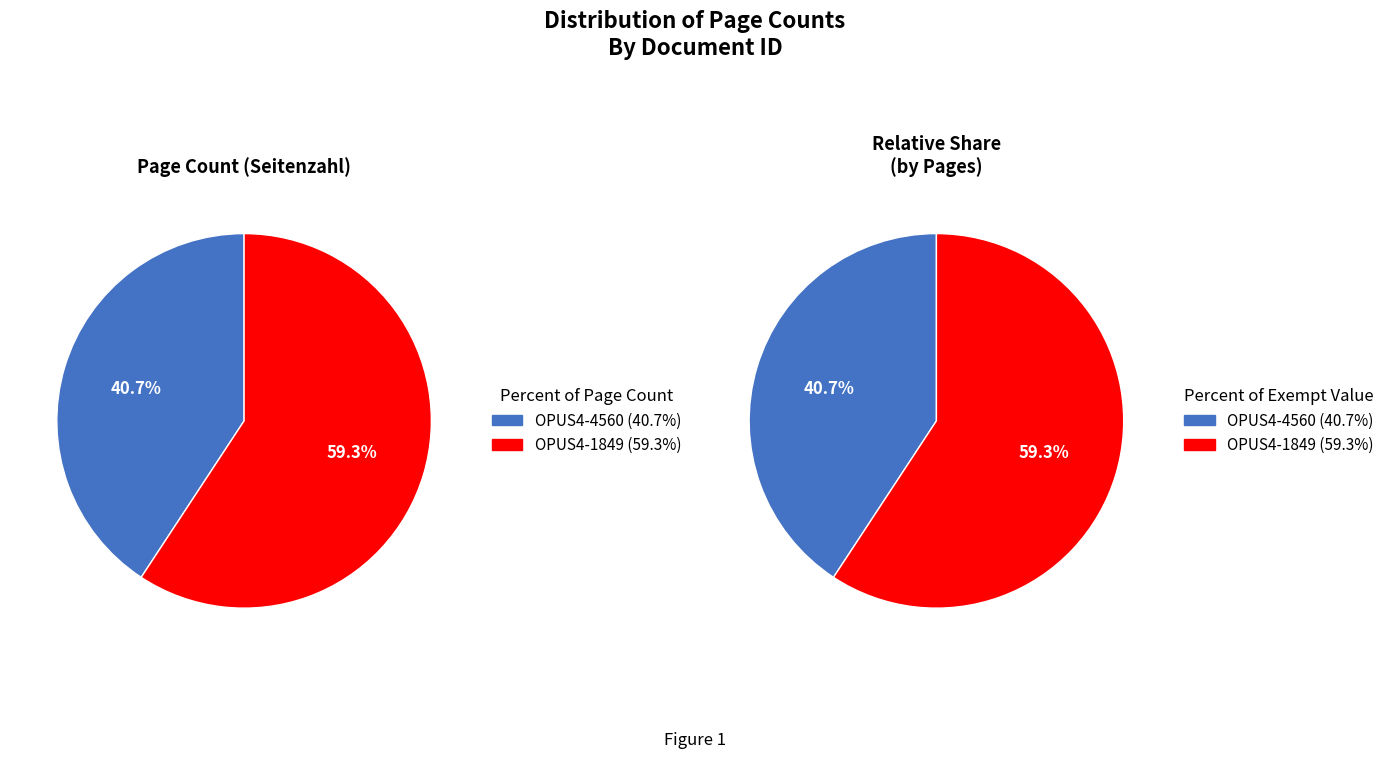

To the nearest percent, what is the average slice percentage?

50%